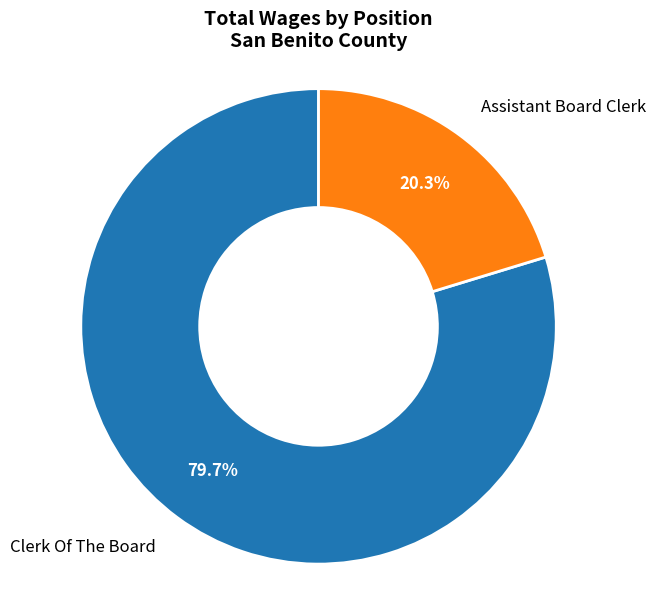

True or false: Clerk Of The Board accounts for 80% of the total.

True